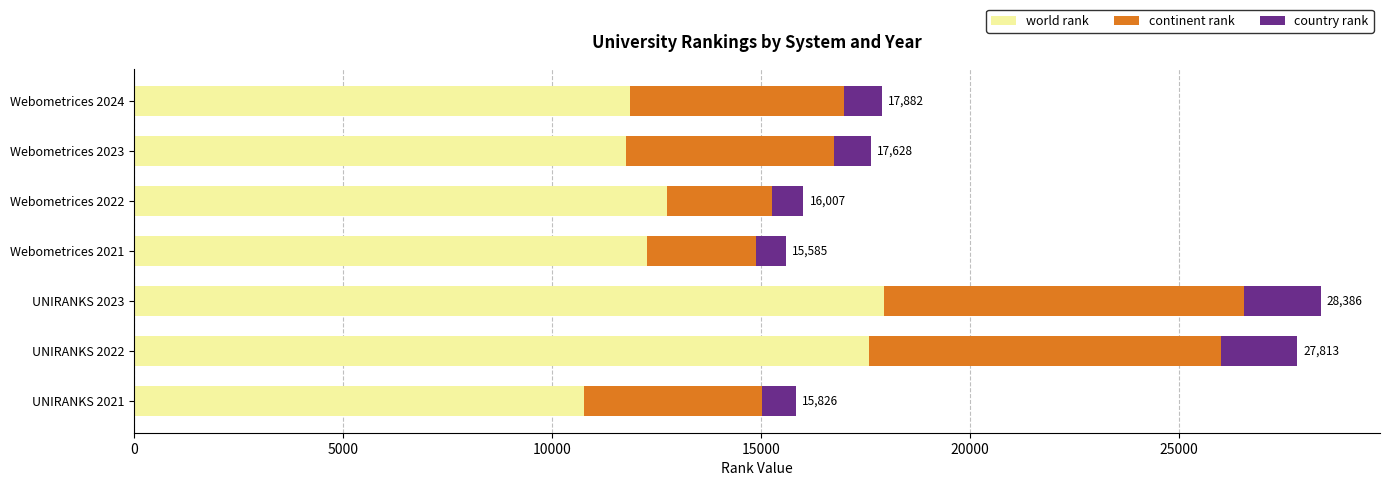

Which category has the lowest value in the world rank series?

UNIRANKS 2021